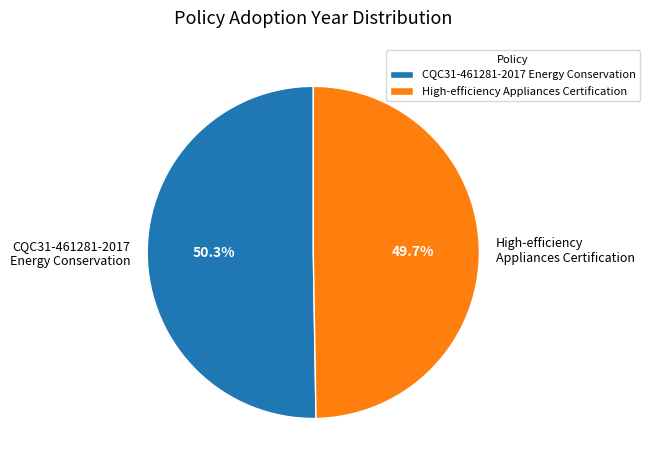

To the nearest percent, what is the average slice percentage?

50%